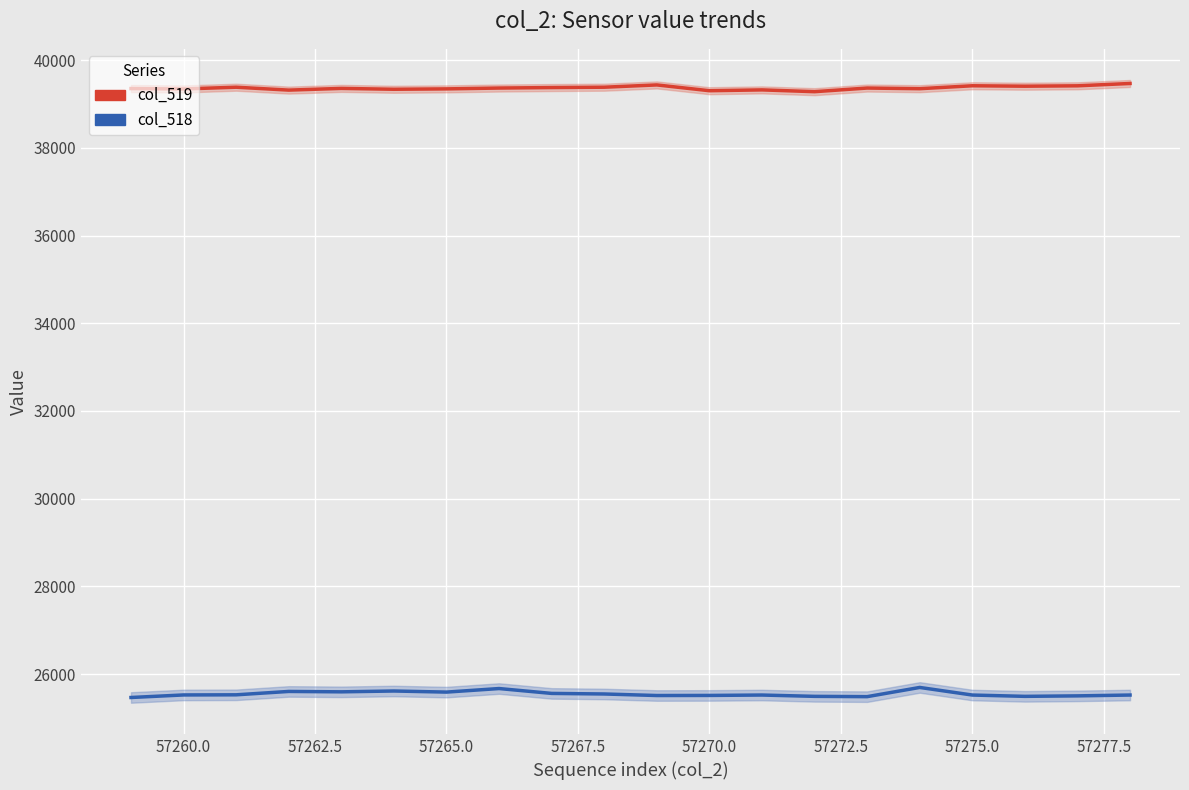

What is the difference between the highest and lowest values at 57262.5?

13851